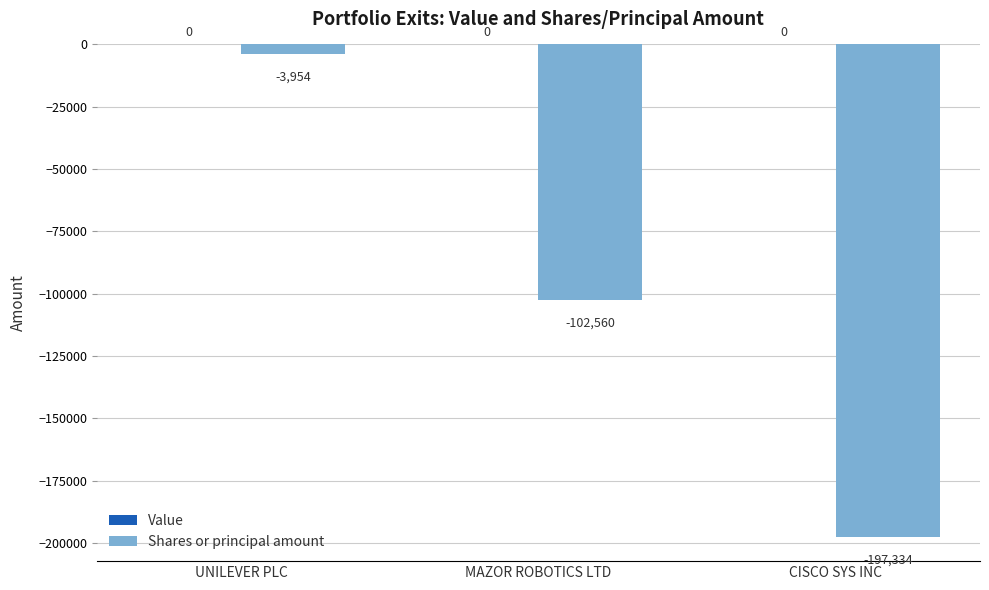

What is the average value?

-101283